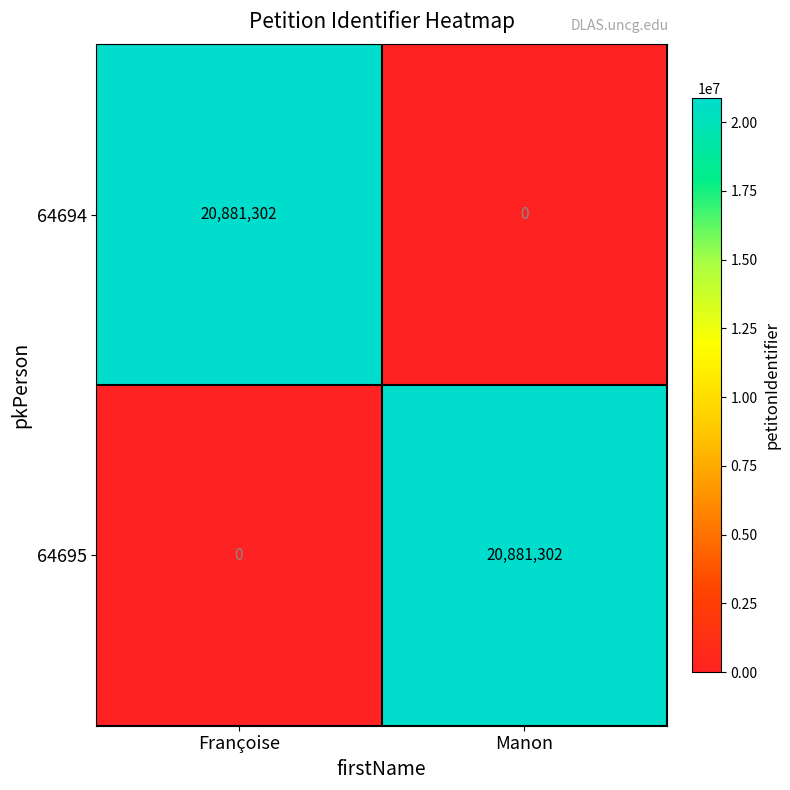

Which category has the highest value in the 64694 series?

Françoise